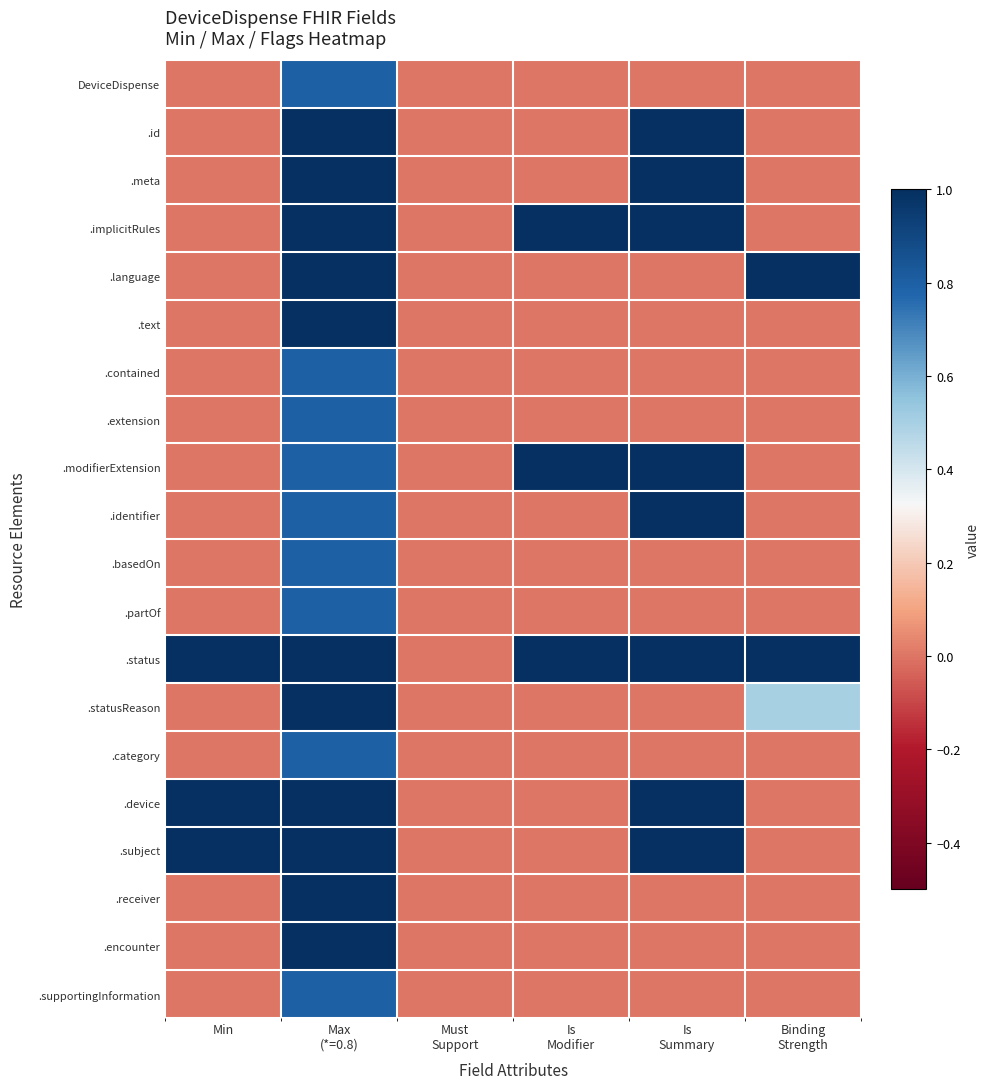

Rank the series at Is Summary from highest to lowest value.

.id, .meta, .implicitRules, .modifierExtension, .identifier, .status, .device, .subject, DeviceDispense, .language, .text, .contained, .extension, .basedOn, .partOf, .statusReason, .category, .receiver, .encounter, .supportingInformation